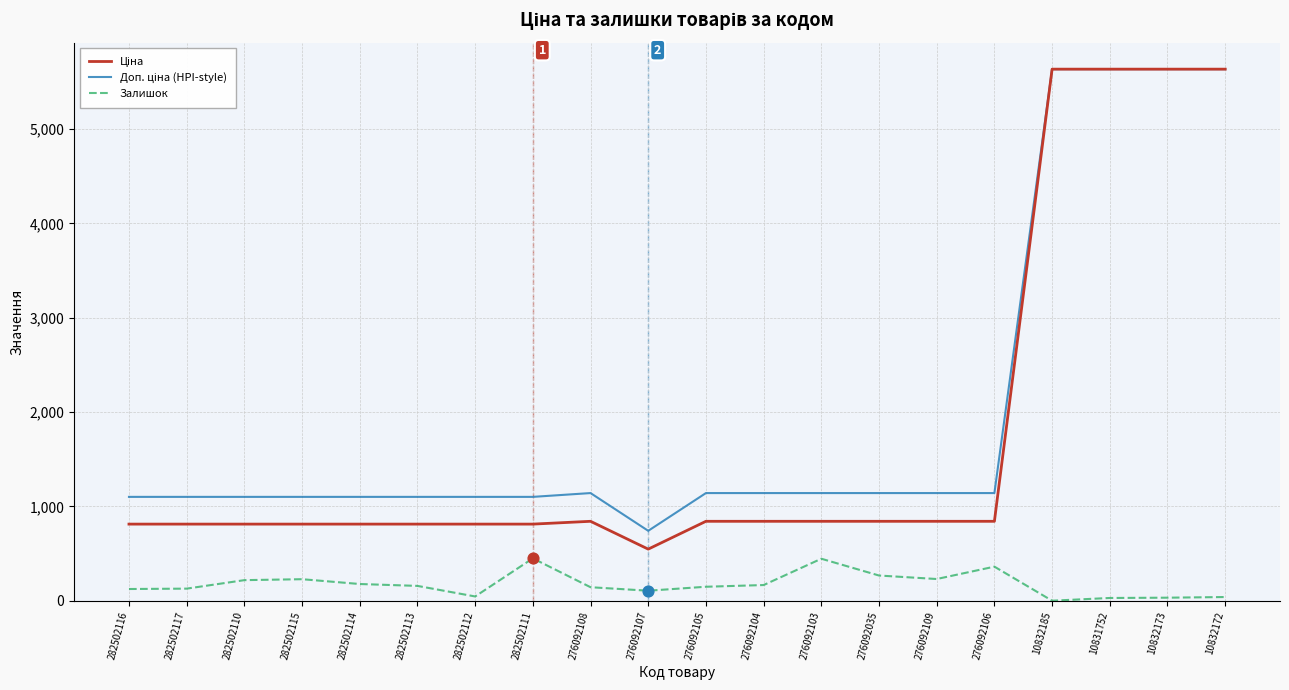

What is the spread (max minus min) of values at 282502111?

651.8